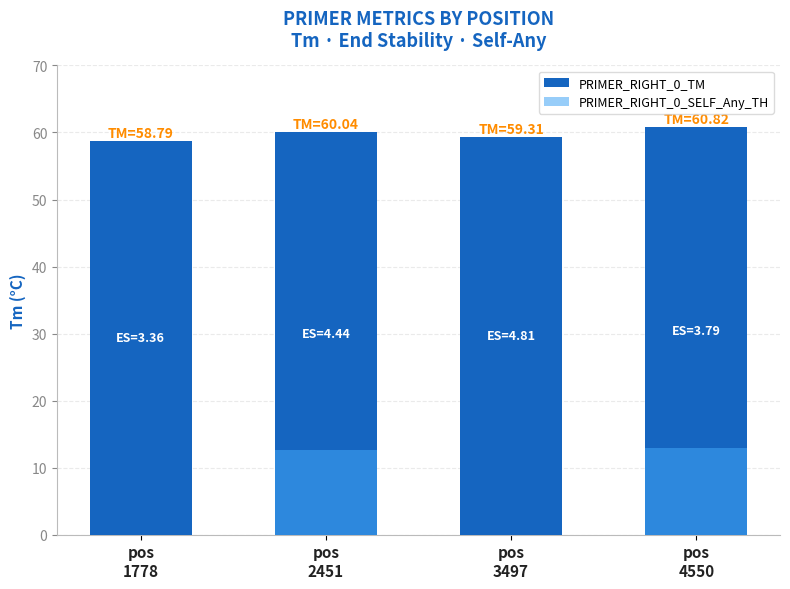

What are all the series names shown in the legend?

PRIMER_RIGHT_0_TM, PRIMER_RIGHT_0_SELF_Any_TH